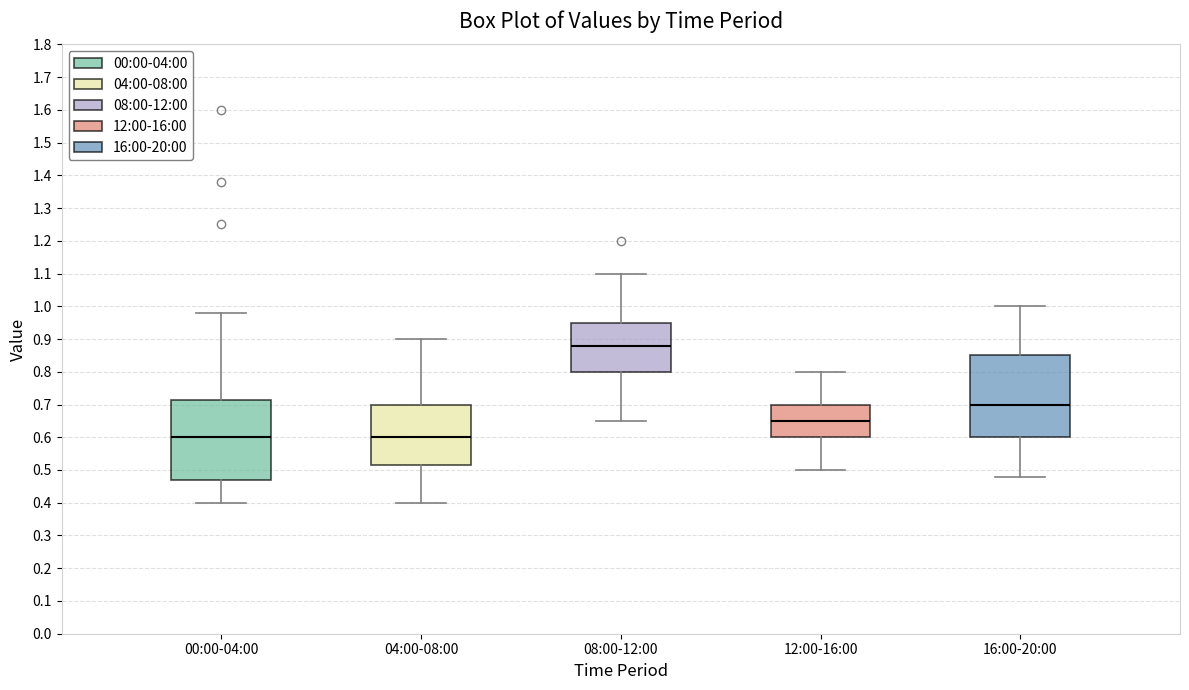

Which box's median line is the highest?

08:00-12:00